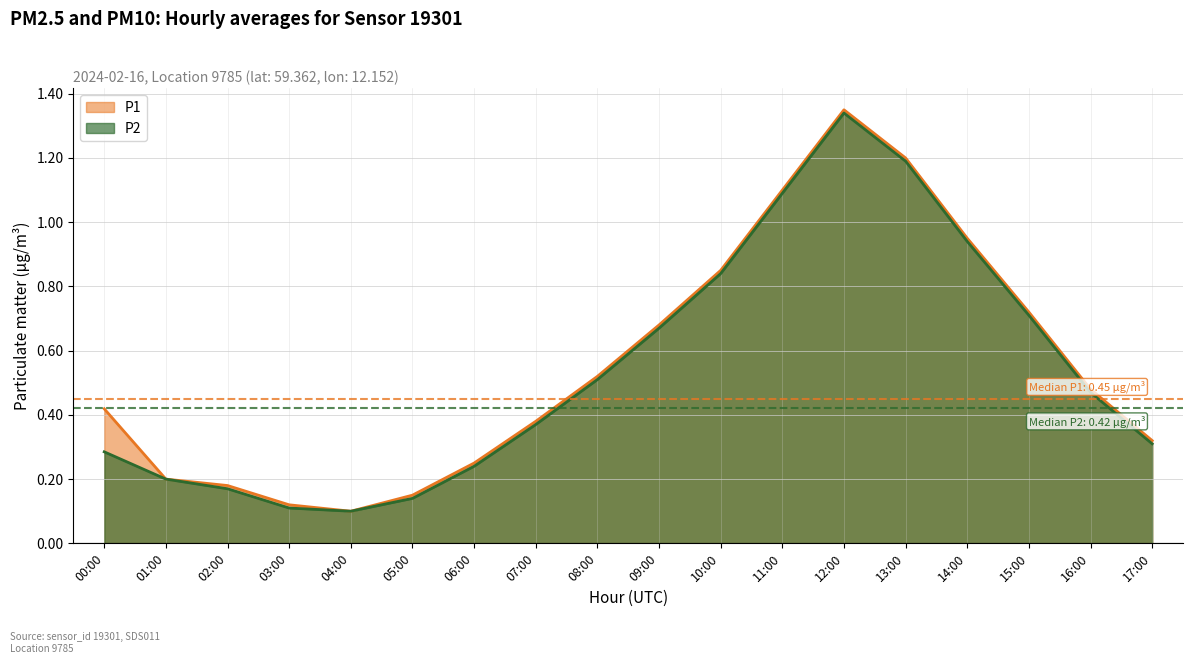

Which series has the largest range (max minus min)?

P1